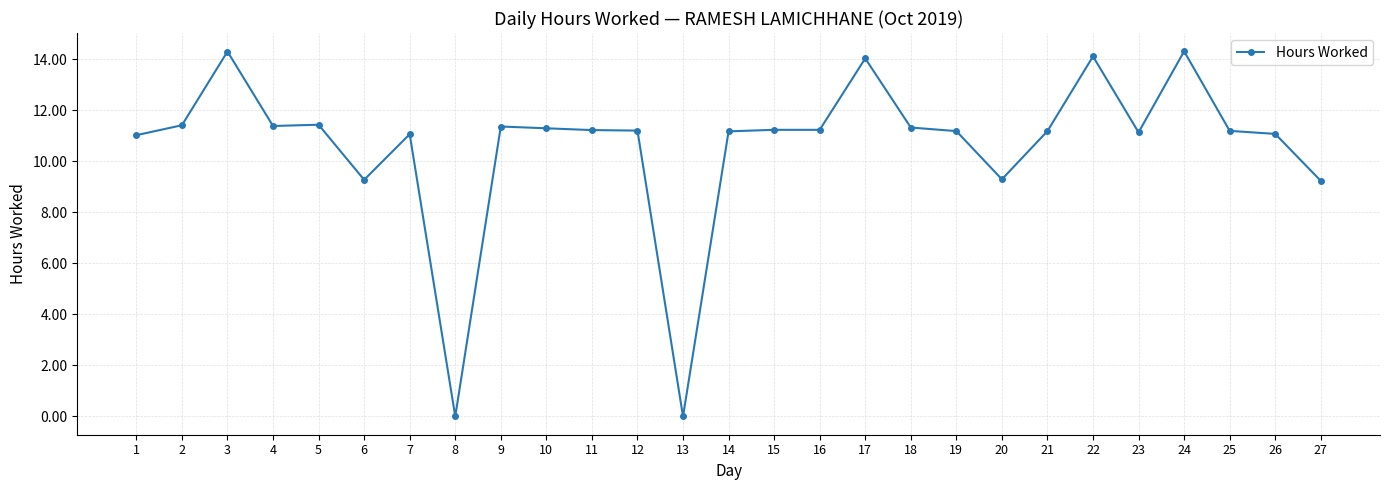

Where is the first local maximum?

3